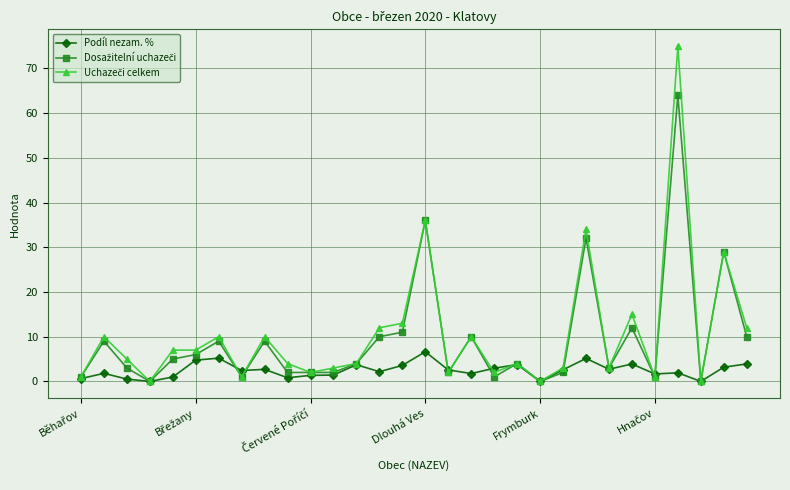

True or false: Podíl nezam. % has more than 1 points higher than both neighbors.

True